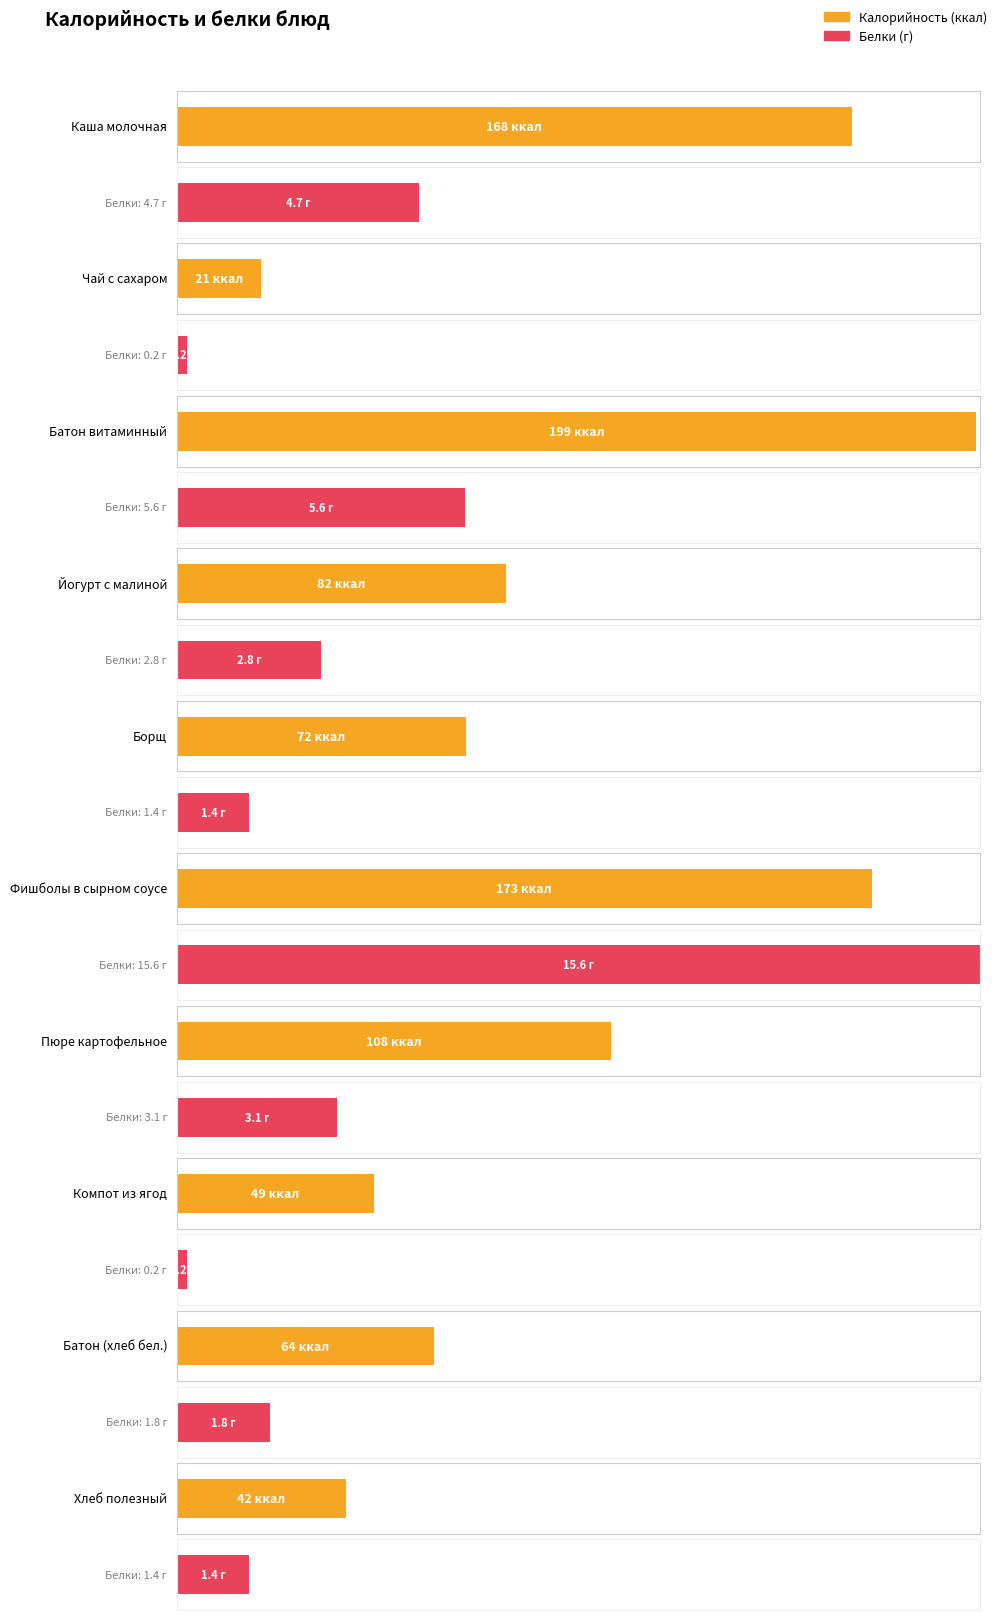

What is the spread (max minus min) of values at Компот из ягод?

48.8